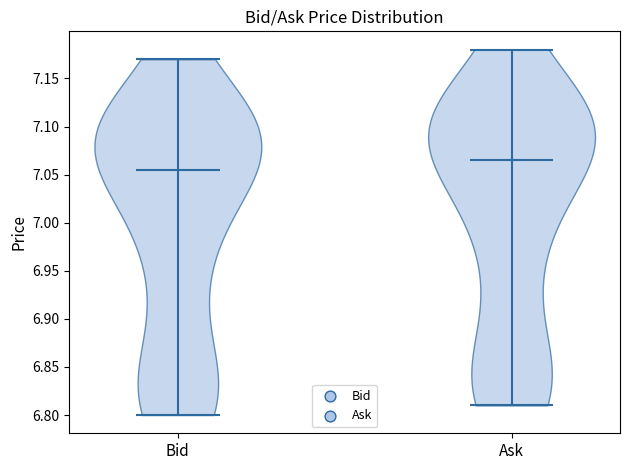

Which violin has the highest median line?

Ask